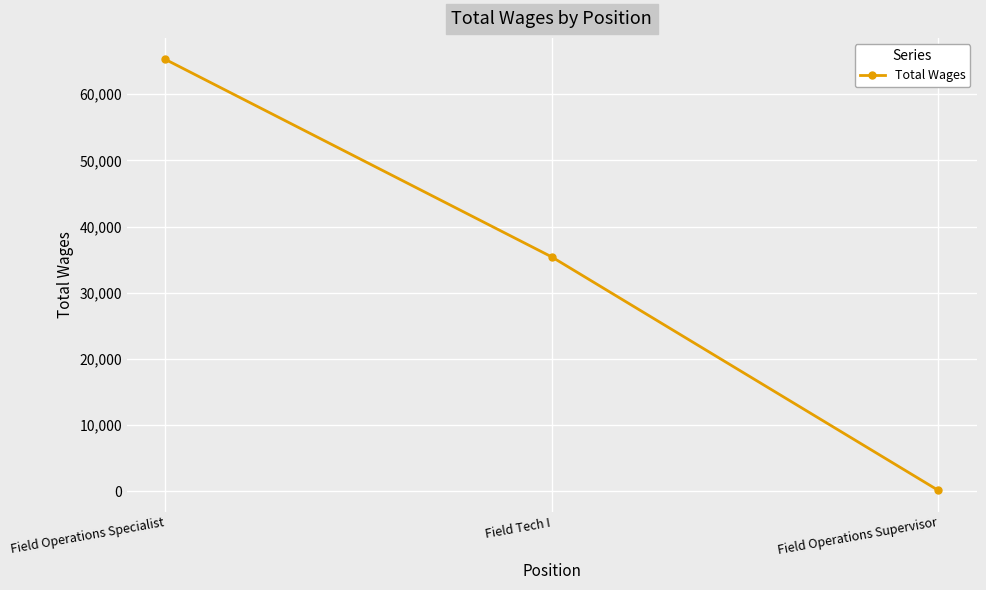

Reading right to left, extract all data points from this chart.

188	35420	65244